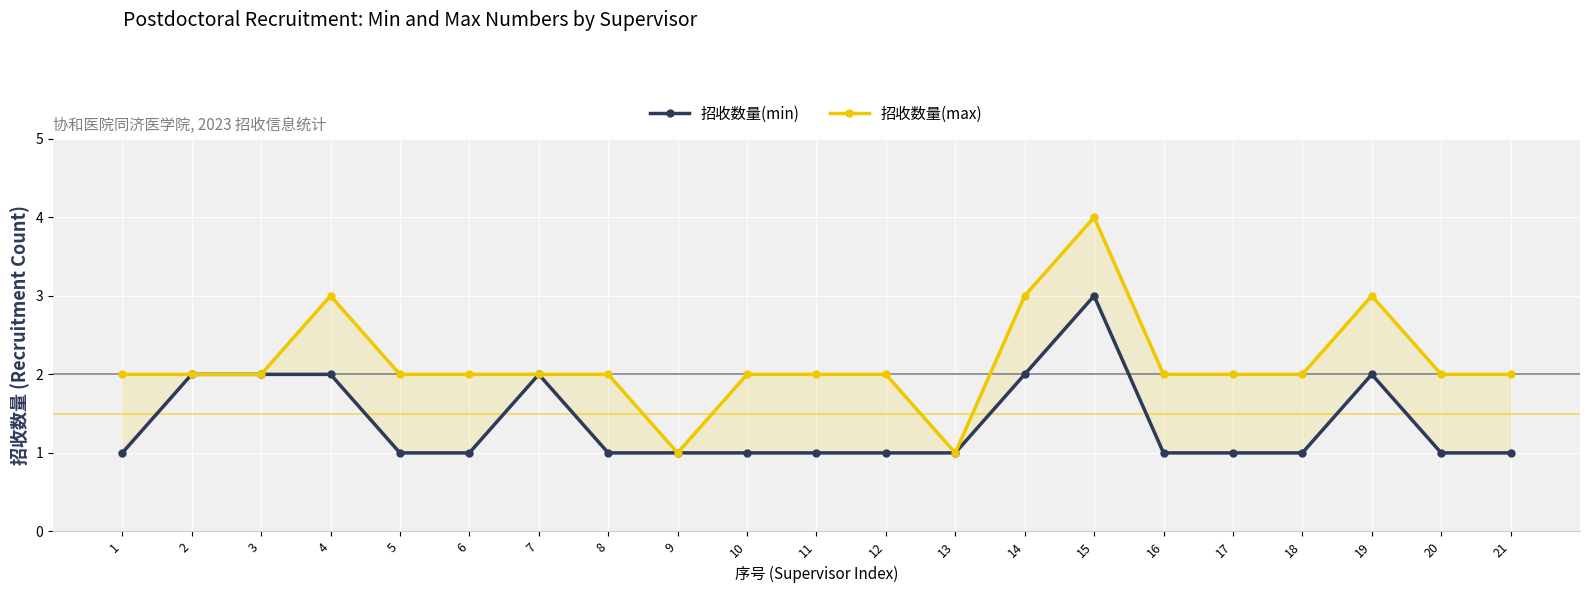

Which series has the largest range (max minus min)?

招收数量(max)